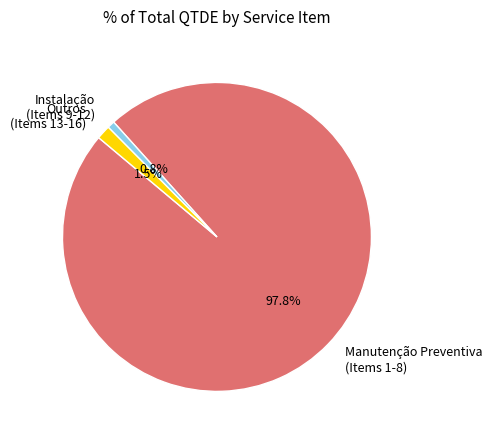

Which has a higher value, Outros (Items 13-16) or Manutenção Preventiva (Items 1-8)?

Manutenção Preventiva (Items 1-8)